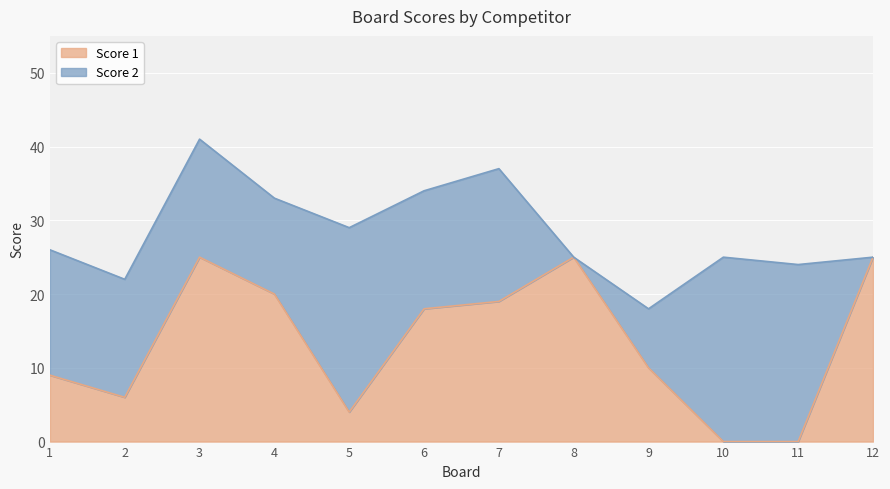

What is the average value?

13